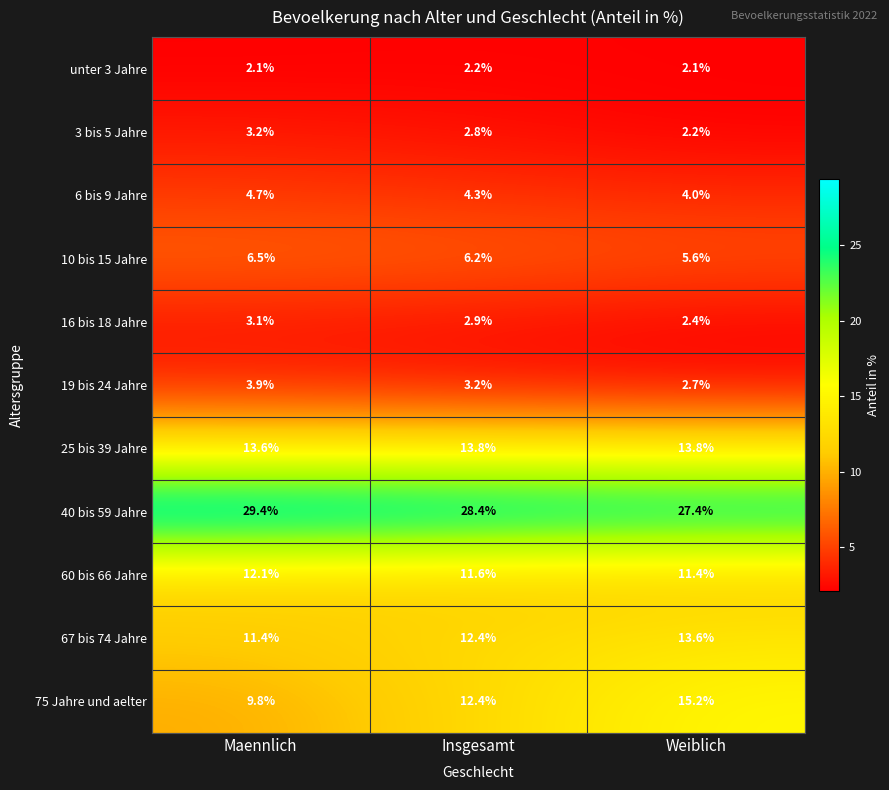

At which label does 10 bis 15 Jahre reach its minimum?

Weiblich